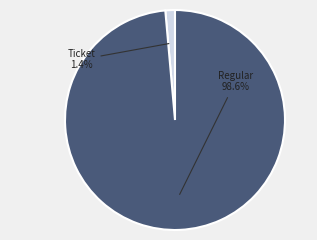

Which has a higher value, Ticket or Regular?

Regular